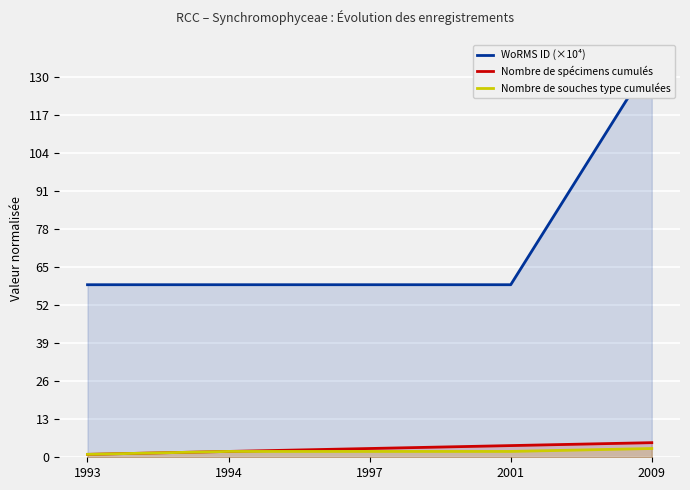

Reading right to left, what are all the values shown in this chart?

WoRMS ID (×10⁴): 136.0	59.0	59.0	59.0	59.0
Nombre de spécimens cumulés: 5.0	4.0	3.0	2.0	1.0
Nombre de souches type cumulées: 3.0	2.0	2.0	2.0	1.0